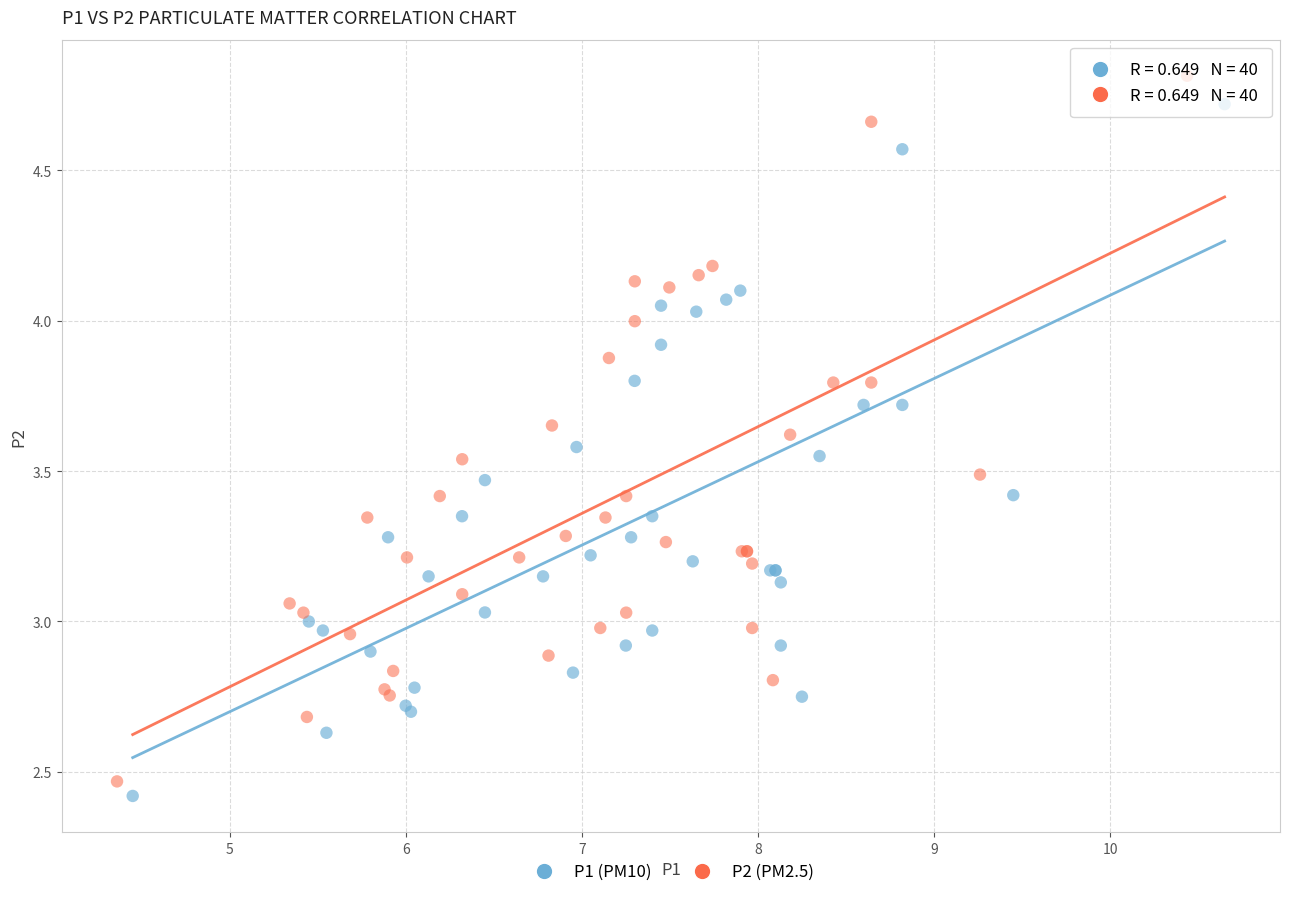

What are all the series names shown in the legend?

P1 (PM10), P2 (PM2.5)